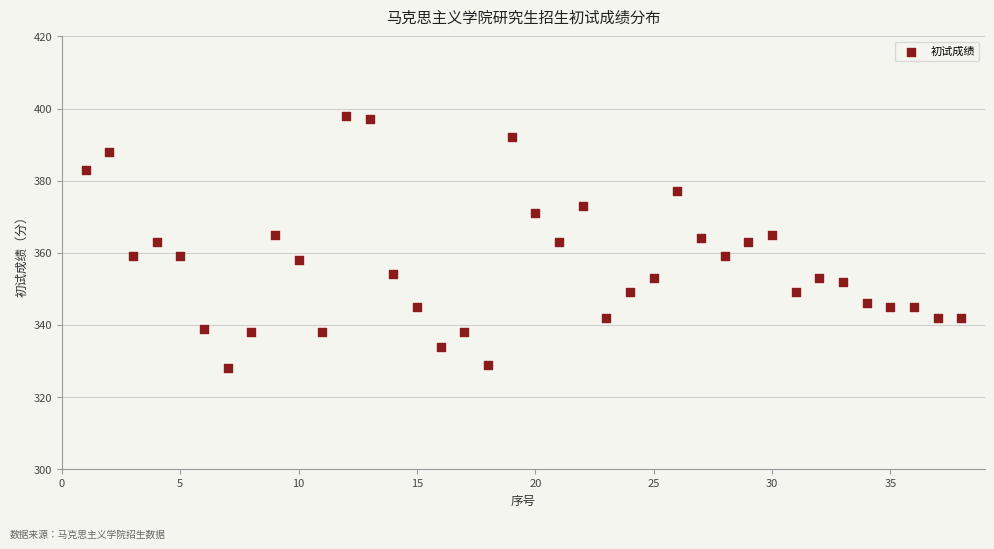

What is the range of Y values (max minus min)?

70